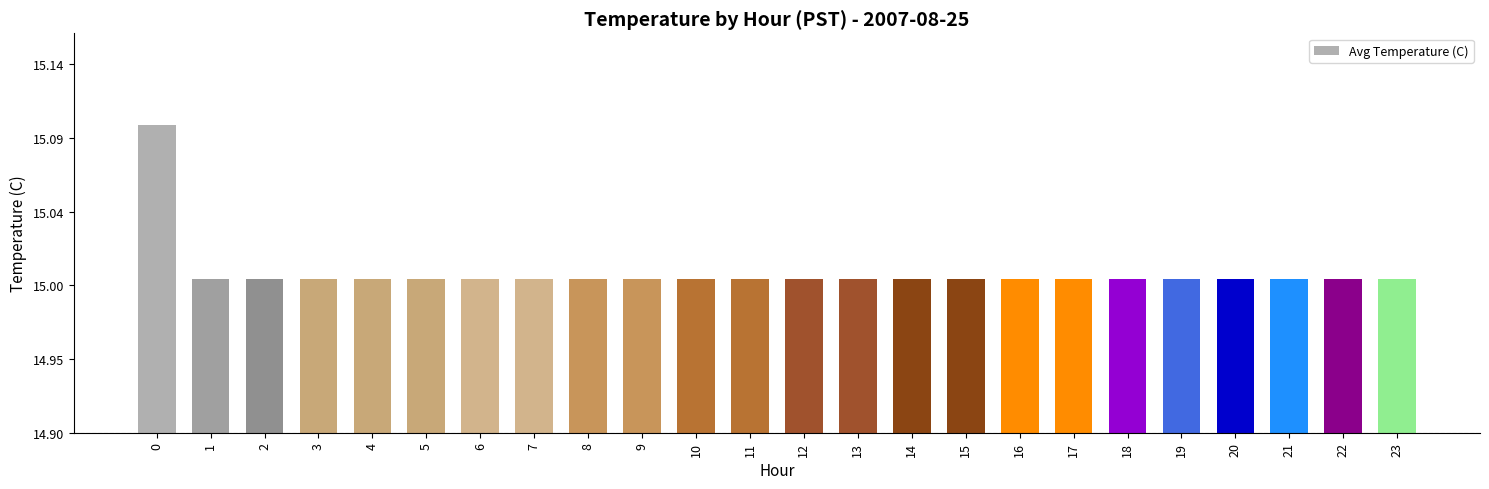

Are the bars horizontal?

No